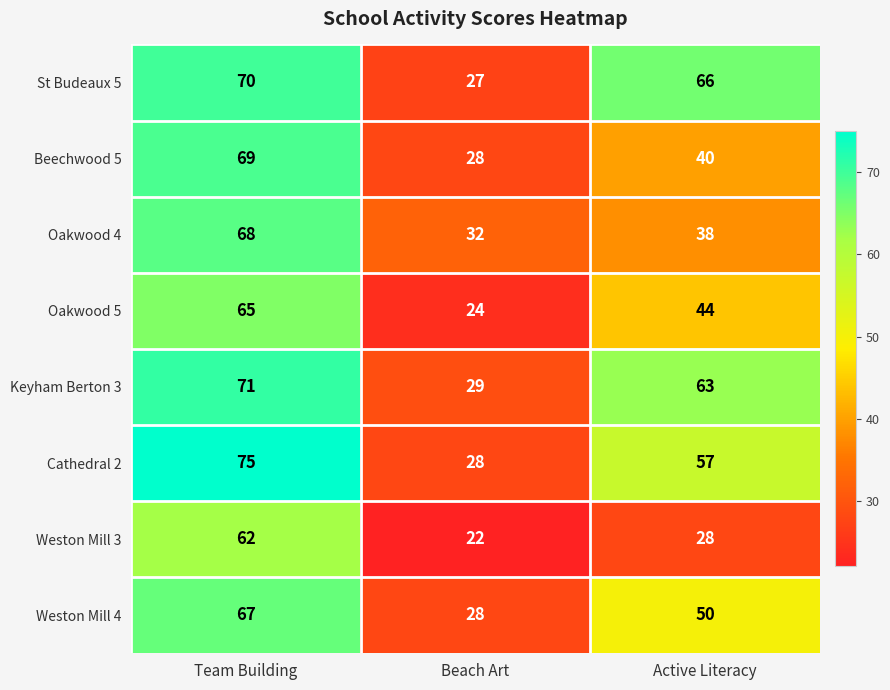

Which label corresponds to the largest value in the chart?

Team Building